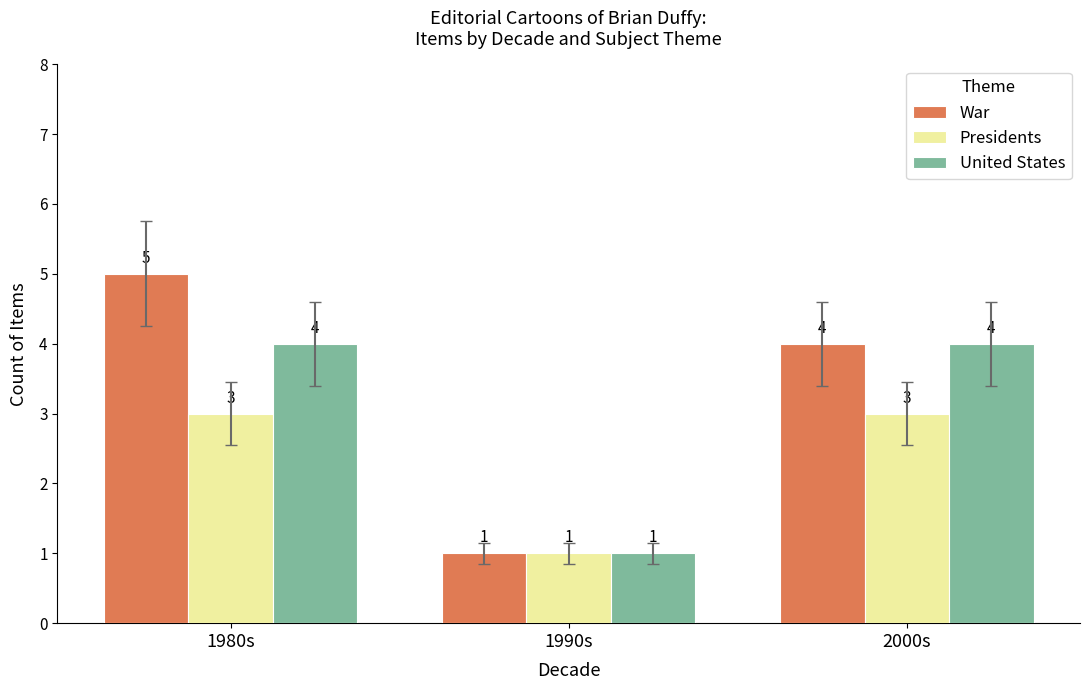

What is the sum of the War values at 2000s and 1990s?

5